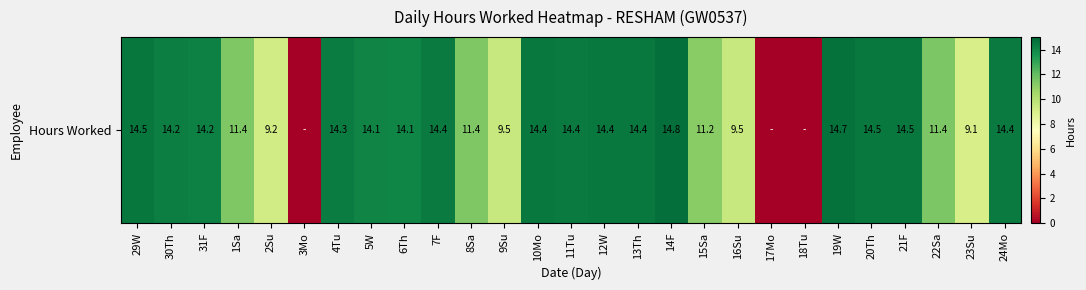

List the labels in order of value, largest first.

14F, 19W, 29W, 20Th, 21F, 10Mo, 12W, 13Th, 11Tu, 7F, 24Mo, 4Tu, 30Th, 31F, 5W, 6Th, 22Sa, 1Sa, 8Sa, 15Sa, 16Su, 9Su, 2Su, 23Su, 3Mo, 17Mo, 18Tu